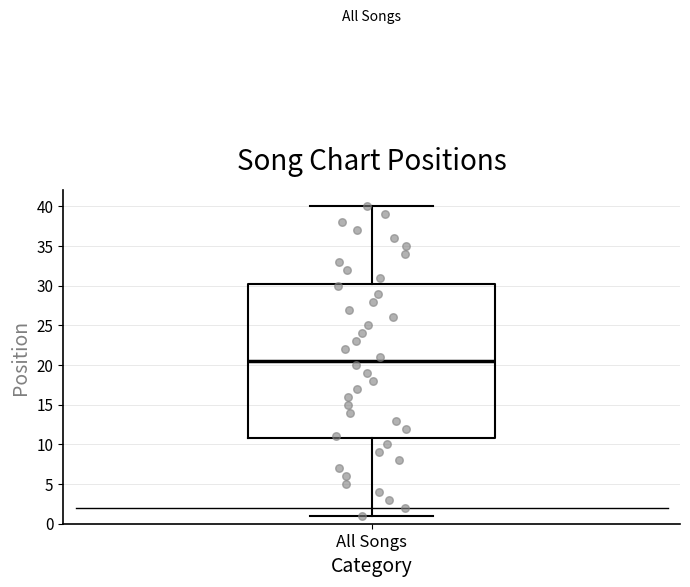

Where is the lower edge of the box for All Songs on the y-axis? The values are not printed on the chart, so give them approximately, as read against the axis.

11.0